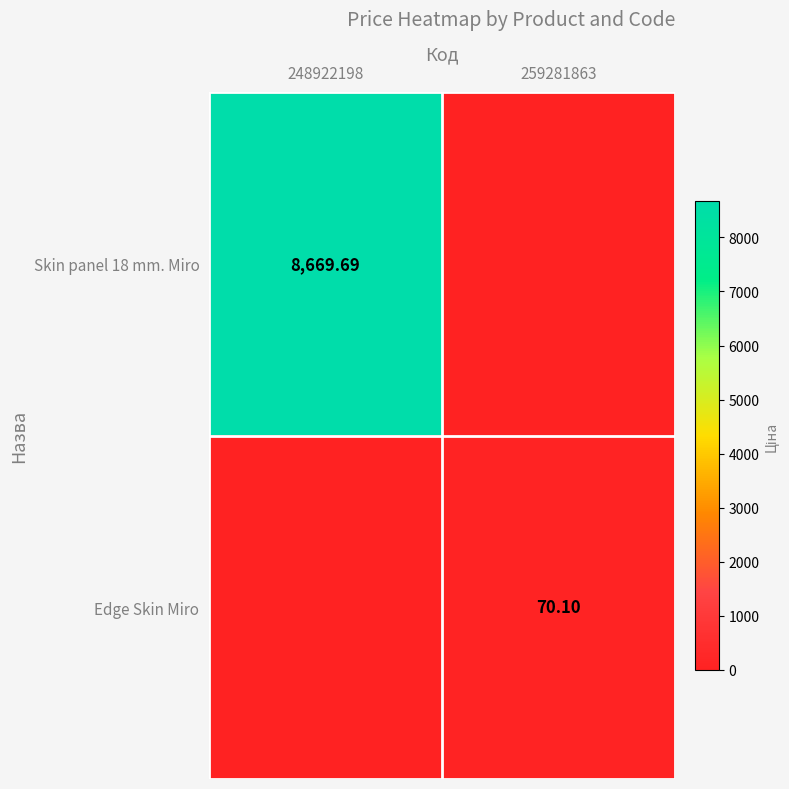

Is it true that Edge Skin Miro equals 70.1 at 259281863?

True